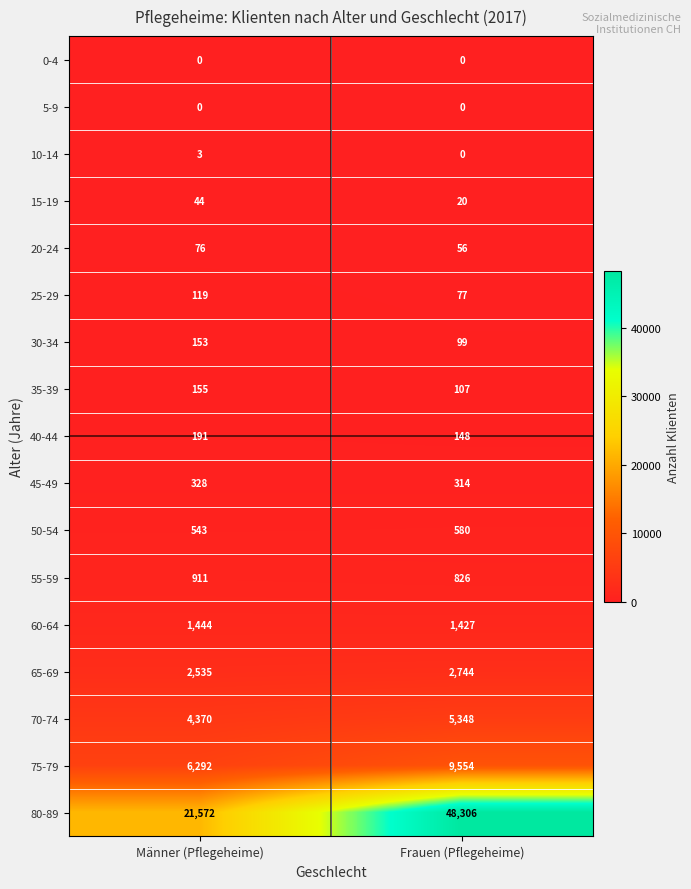

The value of 75-79 at Frauen (Pflegeheime) is 9554. True or false?

True